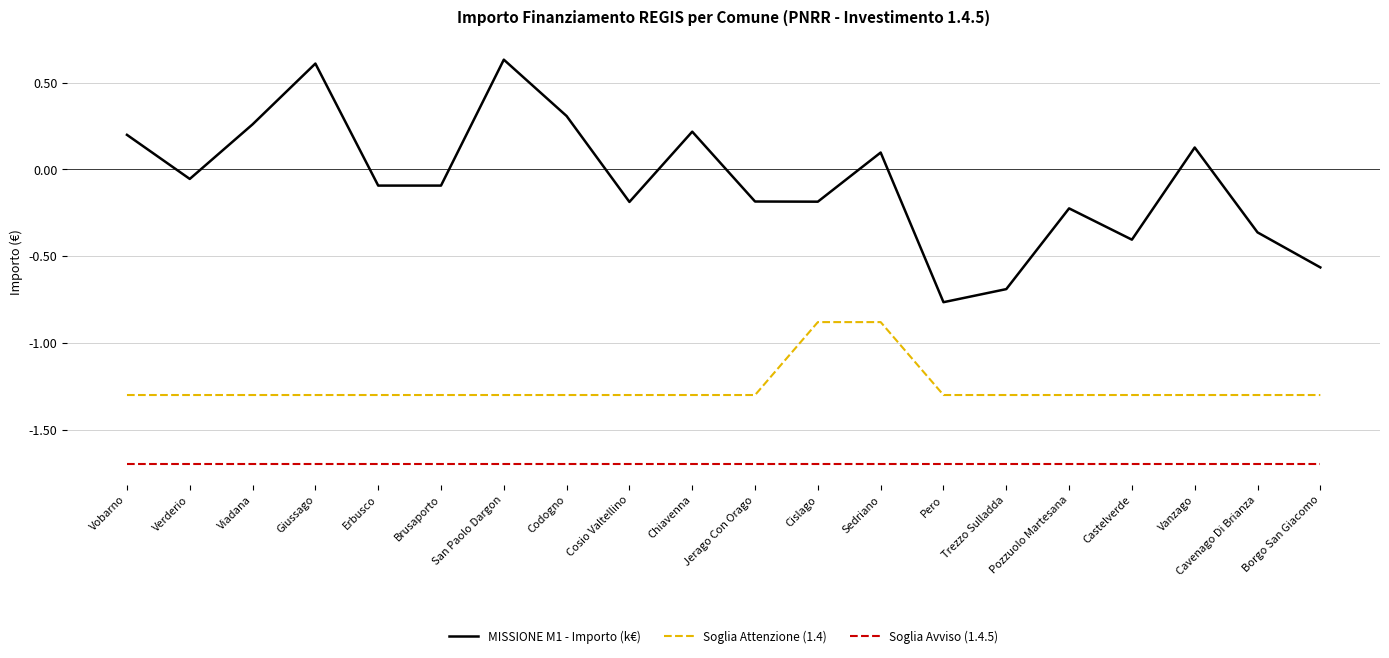

True or false: Soglia Avviso (1.4.5) has a value of -1.7 at Pozzuolo Martesana.

True